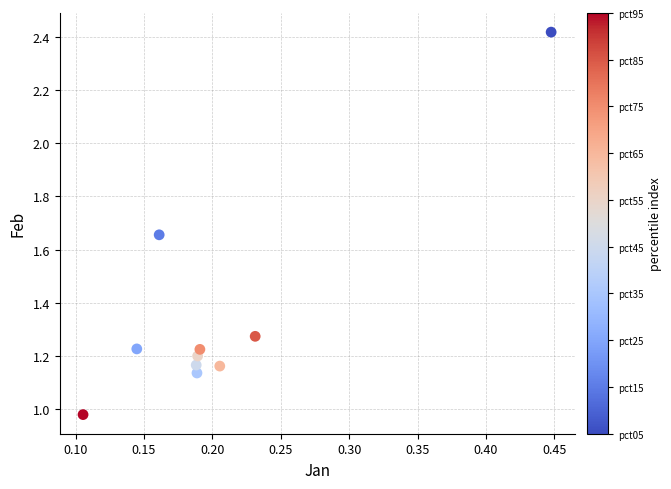

What is the range of Y values (max minus min)?

1.4